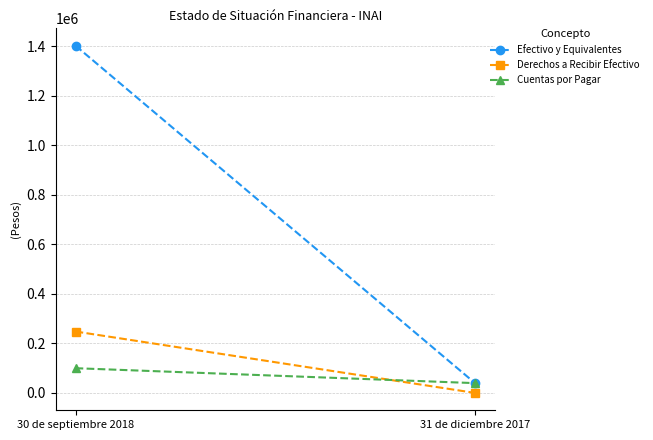

Between 31 de diciembre 2017 and 30 de septiembre 2018, which is larger?

30 de septiembre 2018